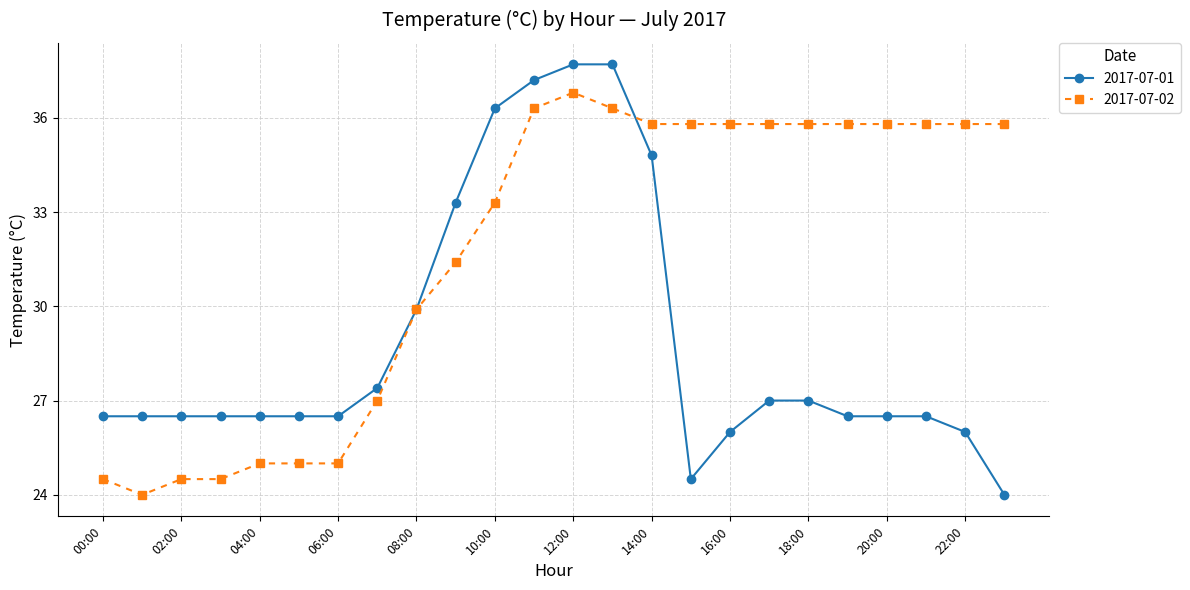

Reading left to right, list all the values displayed in this chart.

2017-07-01: 26.5	26.5	26.5	26.5	26.5	26.5	26.5	27.4	29.9	33.3	36.3	37.2	37.7	37.7	34.8	24.5	26.0	27.0	27.0	26.5	26.5	26.5	26.0	24.0
2017-07-02: 24.5	24.0	24.5	24.5	25.0	25.0	25.0	27.0	29.9	31.4	33.3	36.3	36.8	36.3	35.8	35.8	35.8	35.8	35.8	35.8	35.8	35.8	35.8	35.8